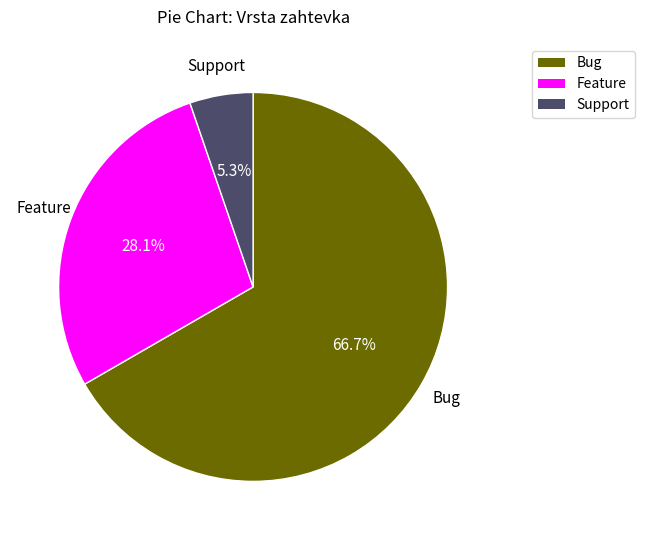

What portion of the pie excludes Support?

94.7%